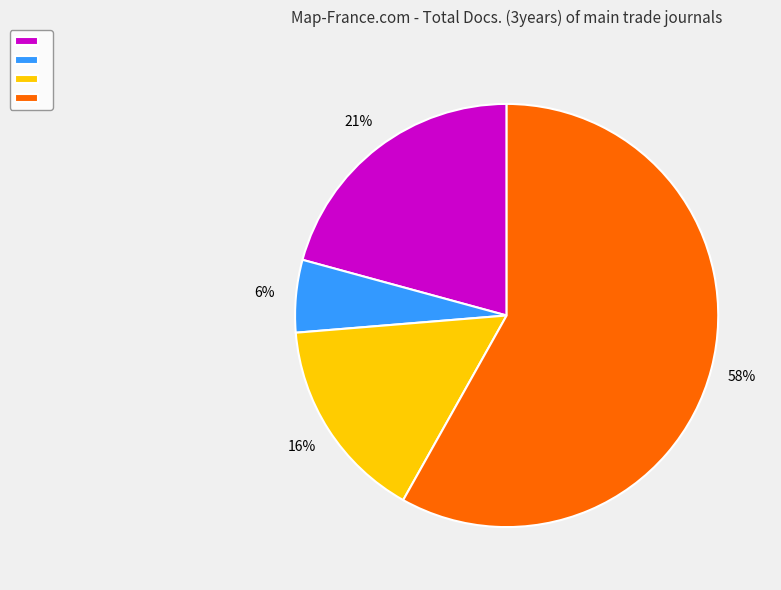

Count the number of slices in the pie.

4